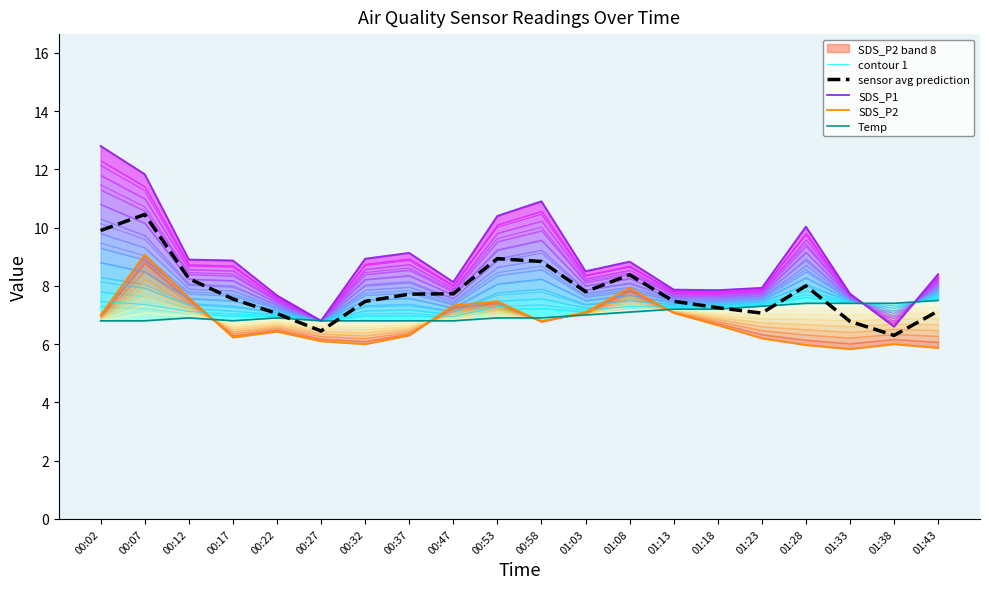

What is the greatest value displayed?

12.8